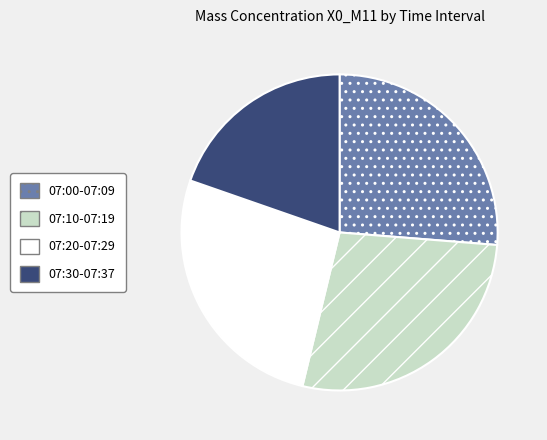

What is the smallest slice in the pie chart?

07:30-07:37